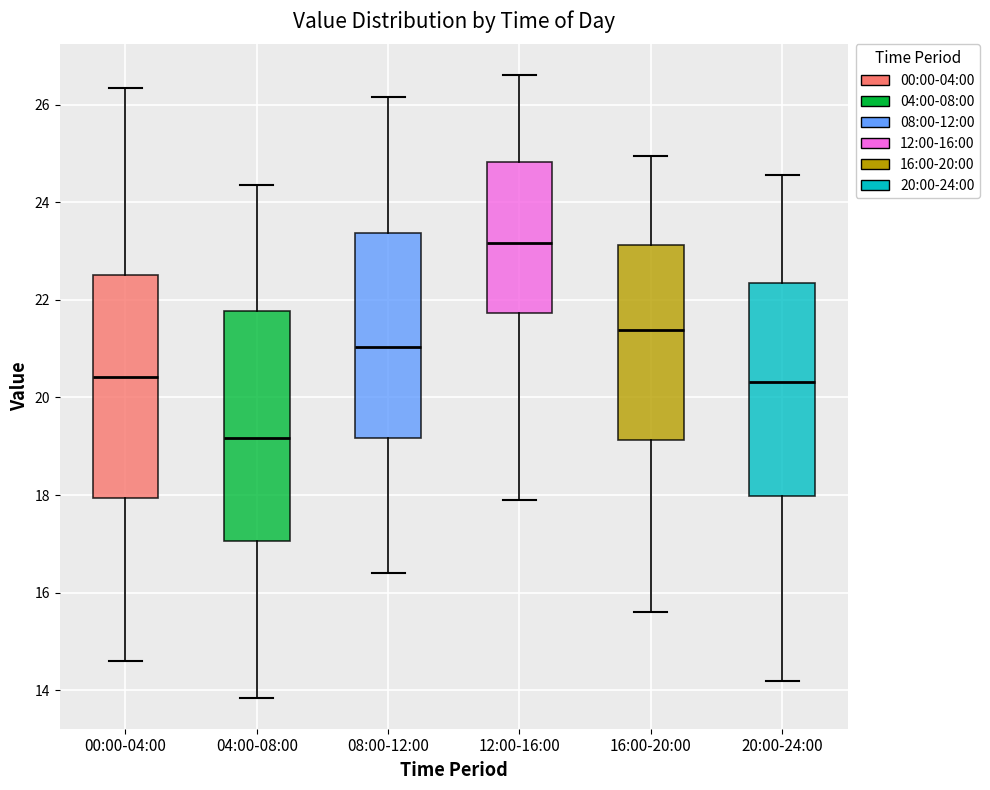

Where does the median line of the box for 08:00-12:00 sit on the y-axis? The values are not printed on the chart, so give them approximately, as read against the axis.

21.0